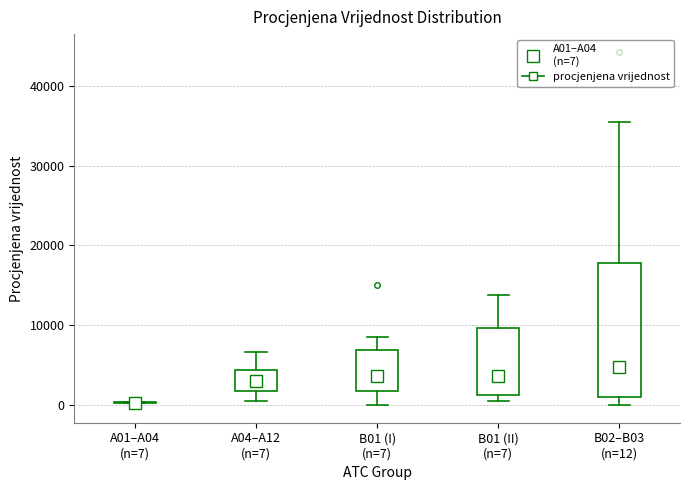

Reading left to right, read every box against the y-axis: the position of its median line, the range the box covers, and the ends of its whiskers. The values are not printed on the chart, so give them approximately, as read against the axis.

A01–A04 (n=7): box collapsed to a line at 0, whiskers 0 to 0
A04–A12 (n=7): median 3000, box 2000 to 4000, whiskers 1000 to 7000
B01 (I) (n=7): median 4000, box 2000 to 7000, whiskers 0 to 8000
B01 (II) (n=7): median 4000, box 1000 to 10000, whiskers 1000 (just below the box's lower edge) to 14000
B02–B03 (n=12): median 5000, box 1000 to 18000, whiskers 0 to 35000